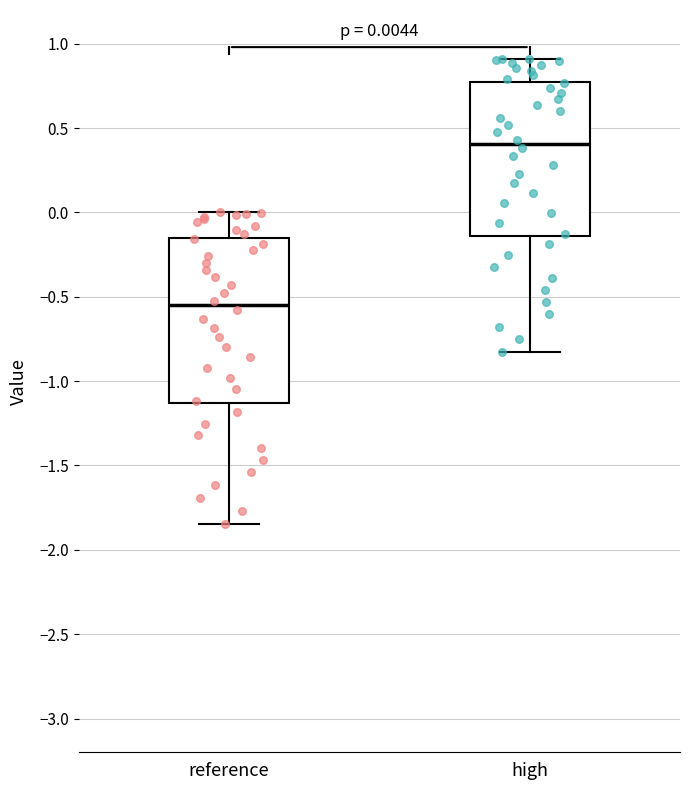

Which box is the tallest, from its lower edge to its upper edge?

reference